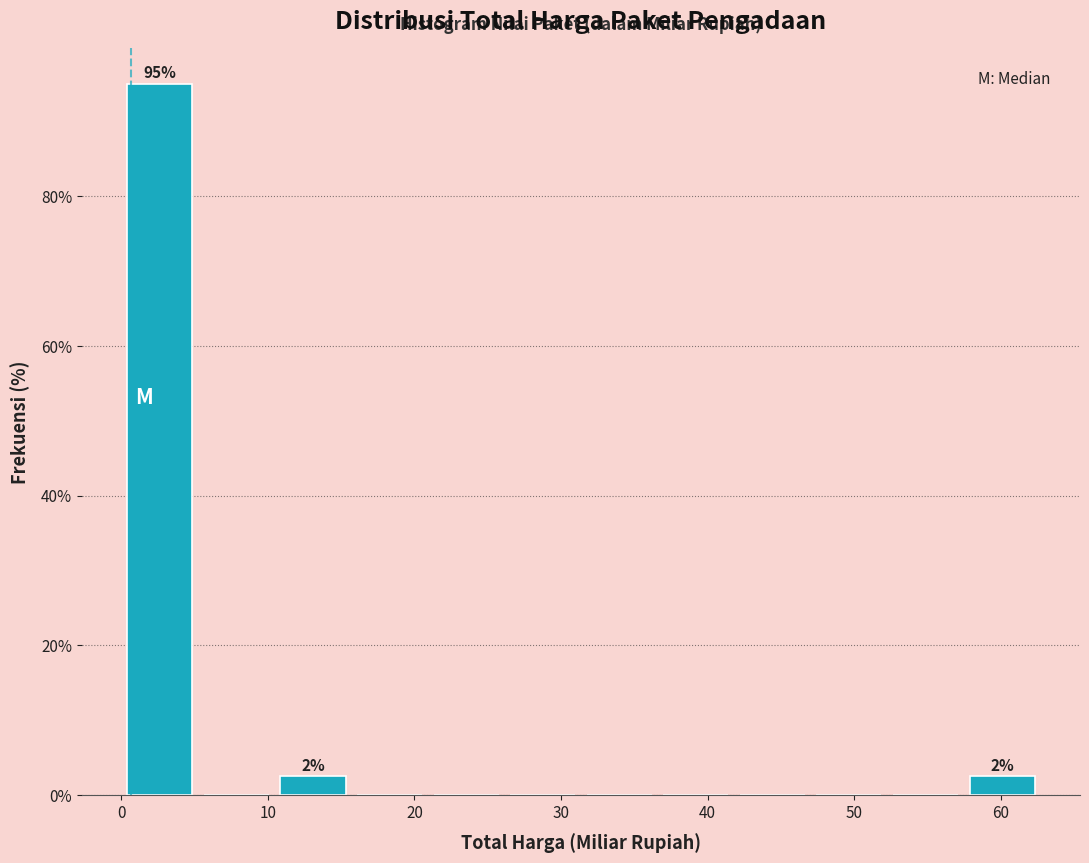

Over which range of the x-axis is the bar tallest?

0 to 5